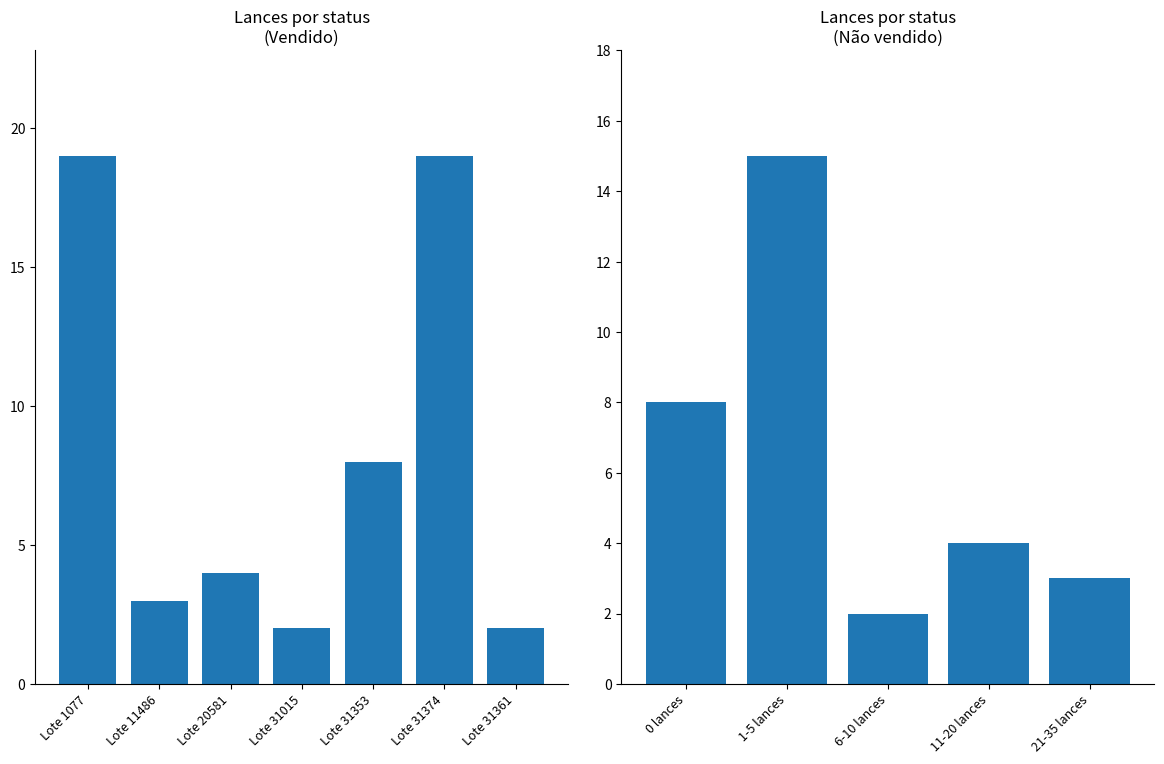

What is the average value?

8